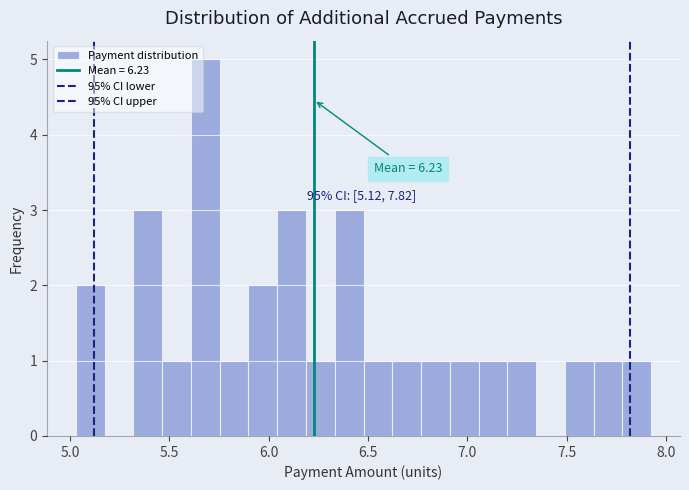

Read against the x-axis, roughly where is the centre of the tallest bar?

5.70